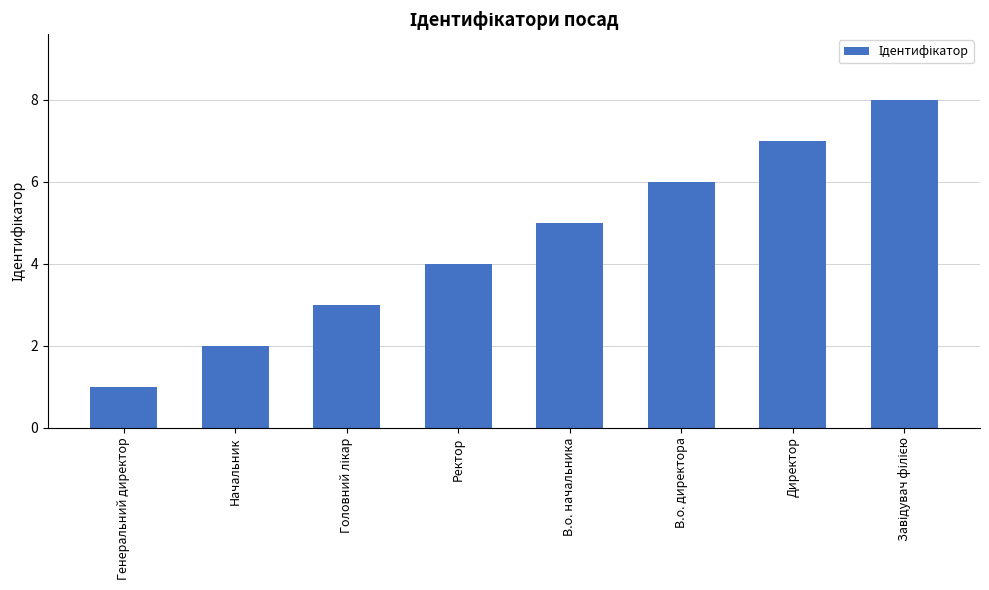

Count the values in the range 3 to 7.

5